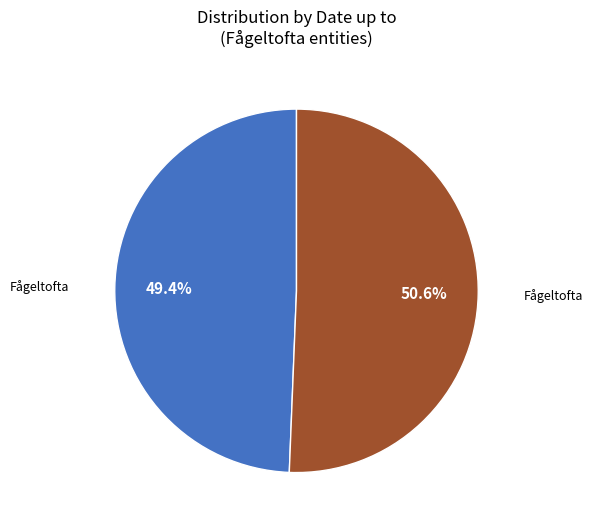

Is there any slice that represents more than half of the pie?

Yes